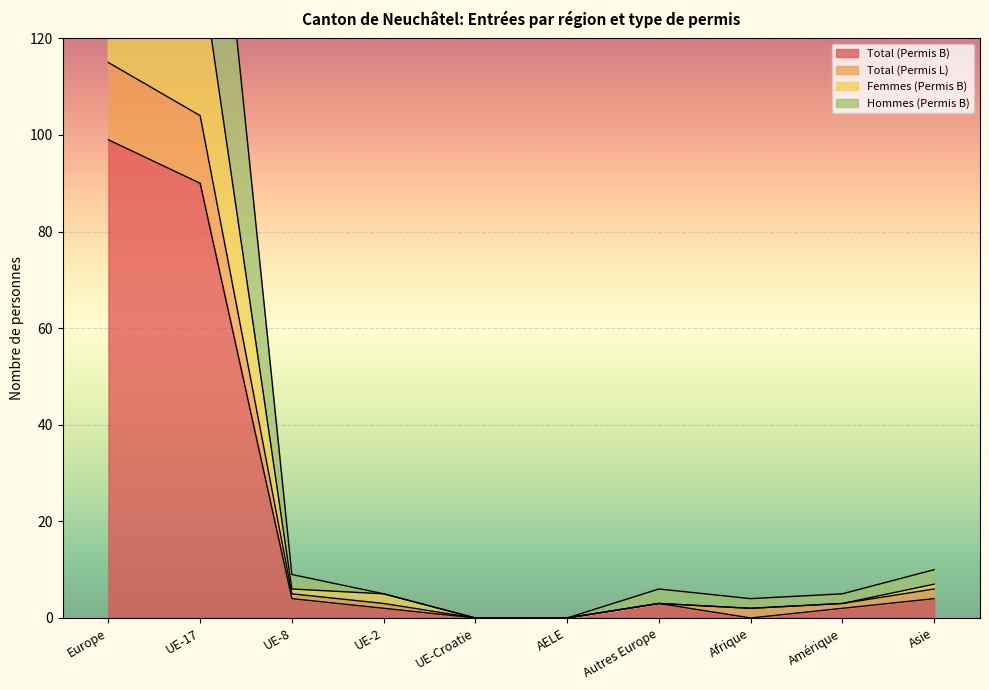

Rank the series by their maximum value, from highest to lowest.

Hommes (Permis B), Femmes (Permis B), Total (Permis L), Total (Permis B)